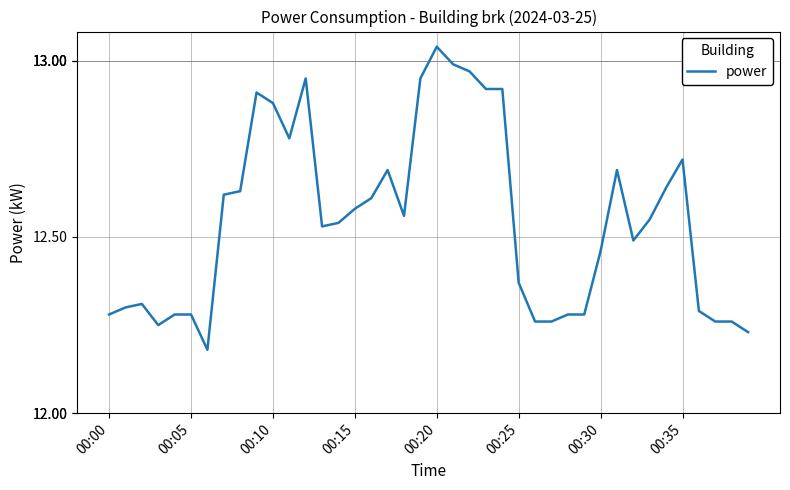

What is the maximum value shown in the chart?

13.0